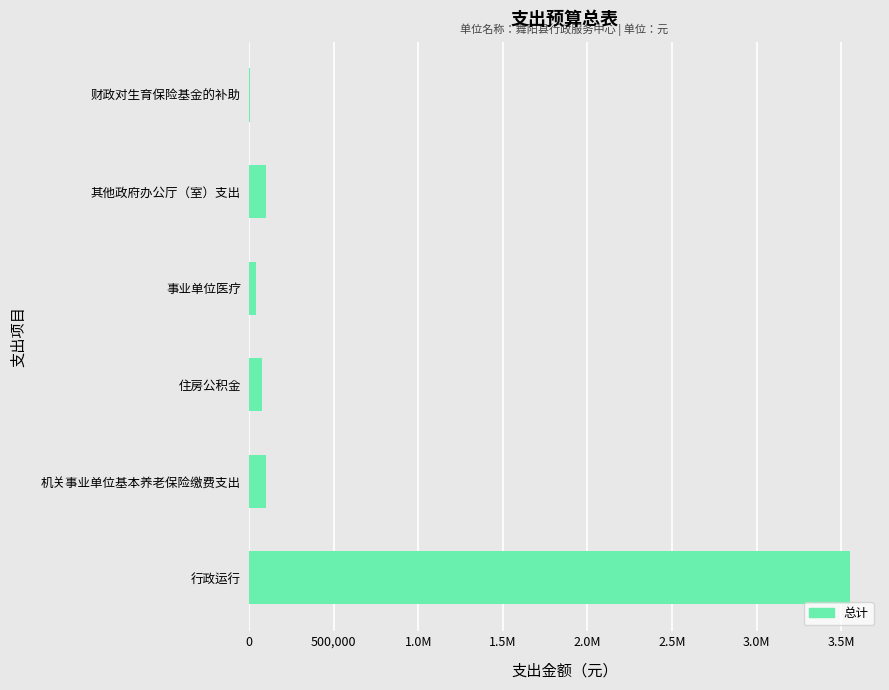

Are the bars horizontal?

Yes